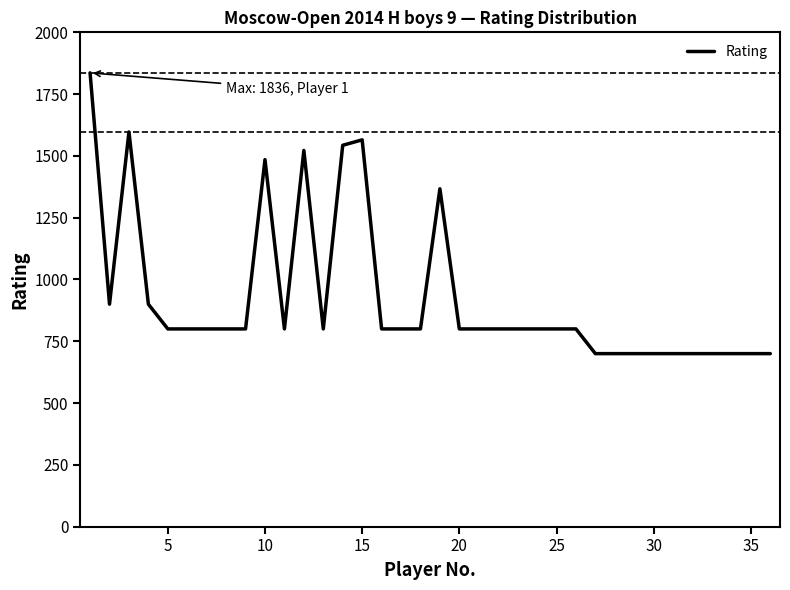

What is the minimum value shown in the chart?

700